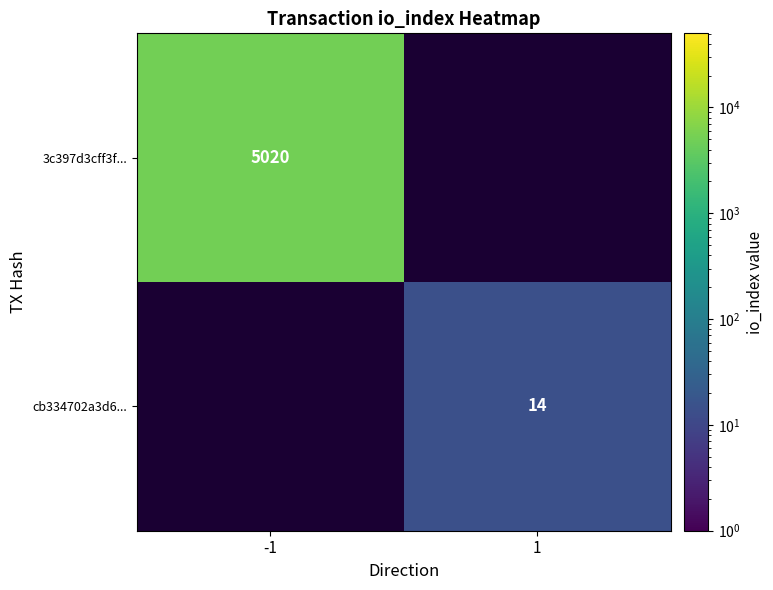

How many categories are shown in the chart?

2